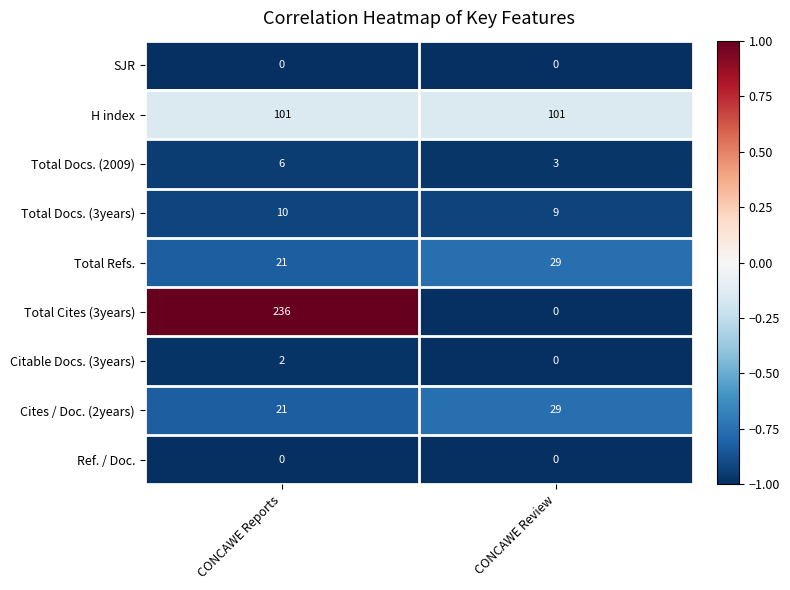

Reading right to left, list all the values displayed in this chart.

SJR: CONCAWE Review=0	CONCAWE Reports=0
H index: CONCAWE Review=101	CONCAWE Reports=101
Total Docs. (2009): CONCAWE Review=3	CONCAWE Reports=6
Total Docs. (3years): CONCAWE Review=9	CONCAWE Reports=10
Total Refs.: CONCAWE Review=29	CONCAWE Reports=21
Total Cites (3years): CONCAWE Review=0	CONCAWE Reports=236
Citable Docs. (3years): CONCAWE Review=0	CONCAWE Reports=2
Cites / Doc. (2years): CONCAWE Review=29	CONCAWE Reports=21
Ref. / Doc.: CONCAWE Review=0	CONCAWE Reports=0